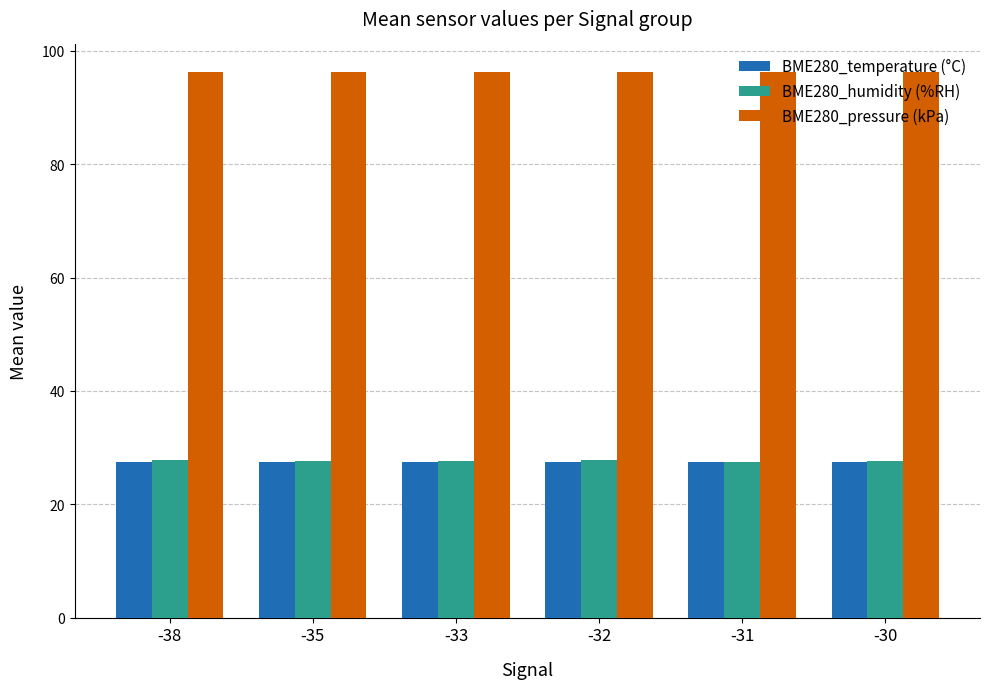

What is the highest value of the BME280_humidity (%RH) series?

27.8